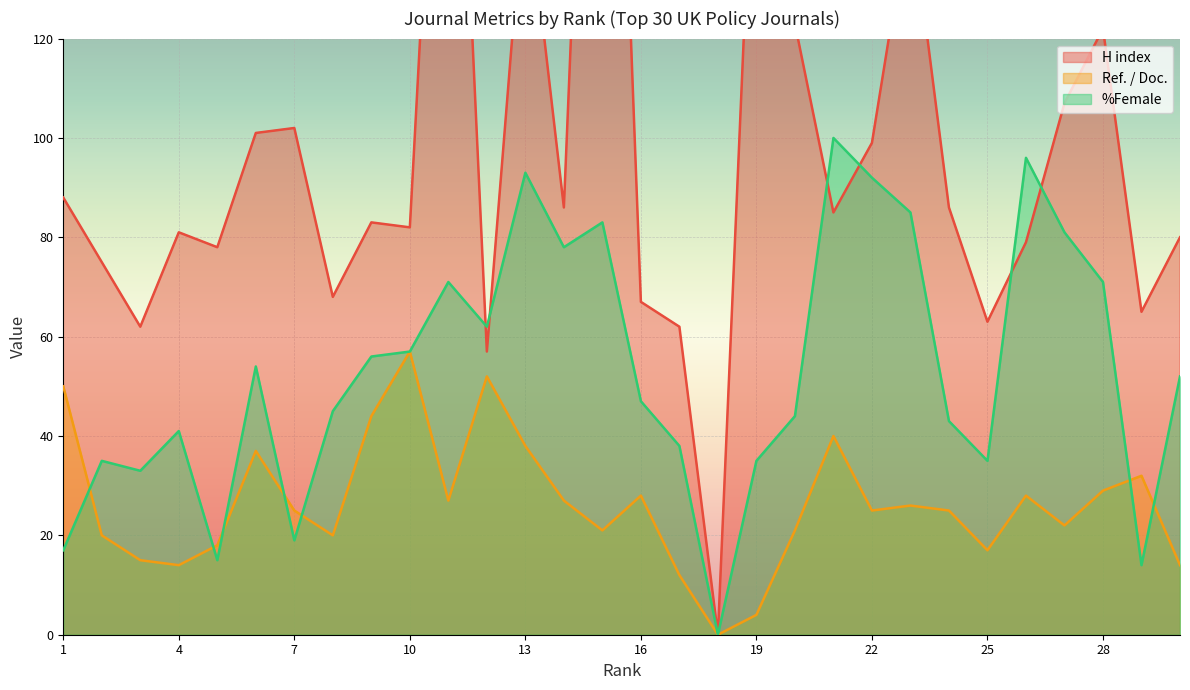

How many distinct data groups are displayed?

3